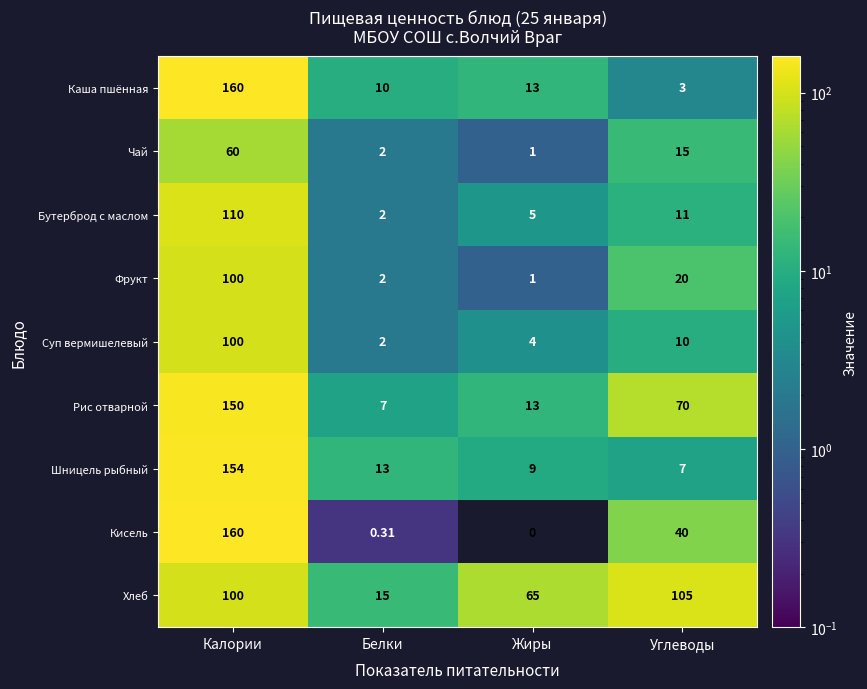

Rank the series at Углеводы from lowest to highest value.

Каша пшённая, Шницель рыбный, Суп вермишелевый, Бутерброд с маслом, Чай, Фрукт, Кисель, Рис отварной, Хлеб